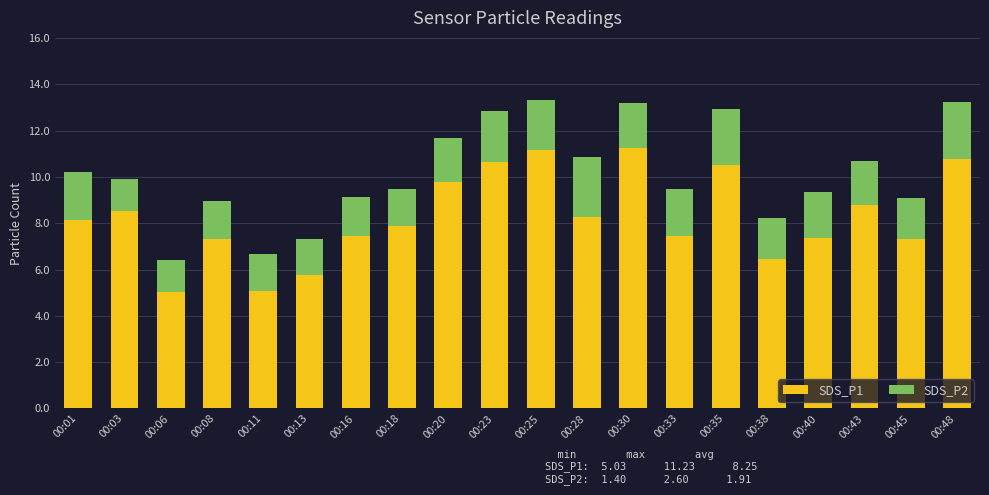

What is the average value of the SDS_P1 series?

8.2